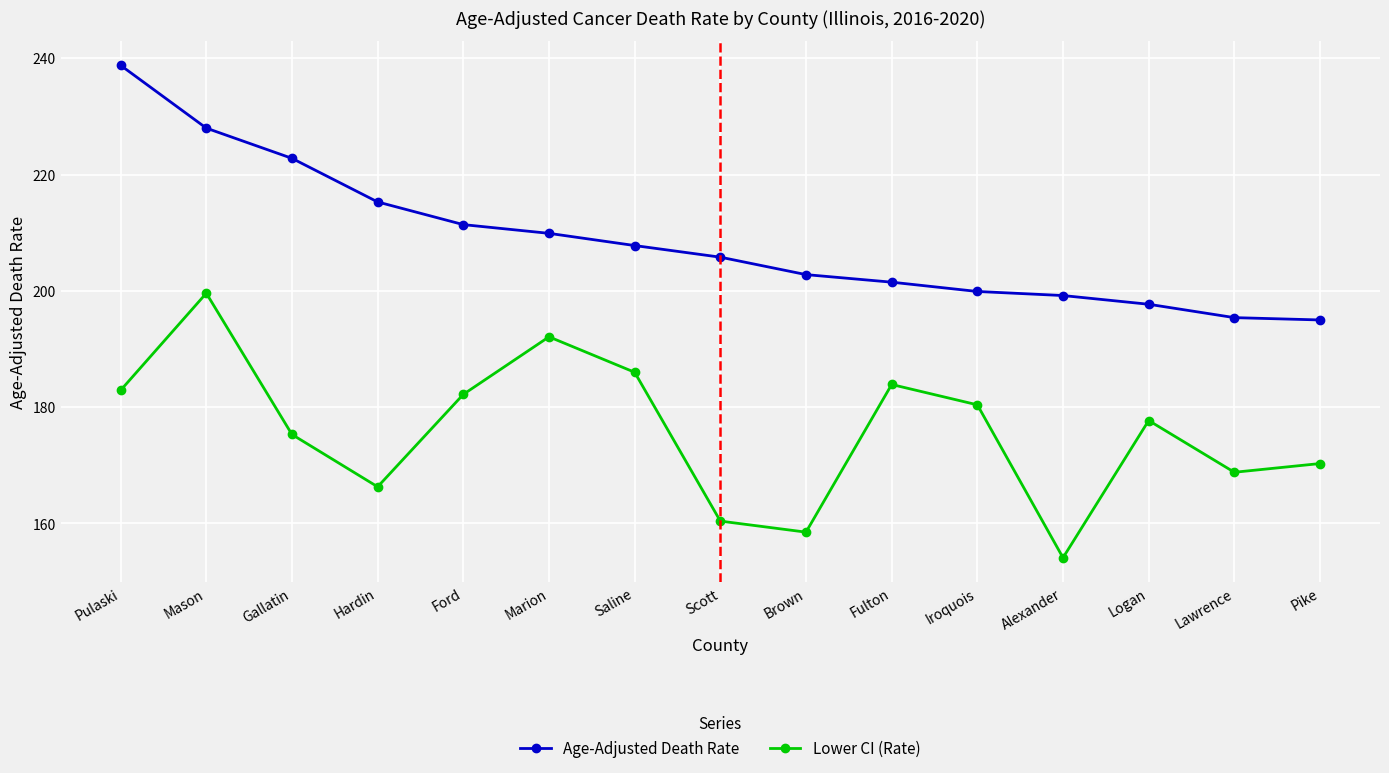

Which series has the widest spread of values?

Lower CI (Rate)